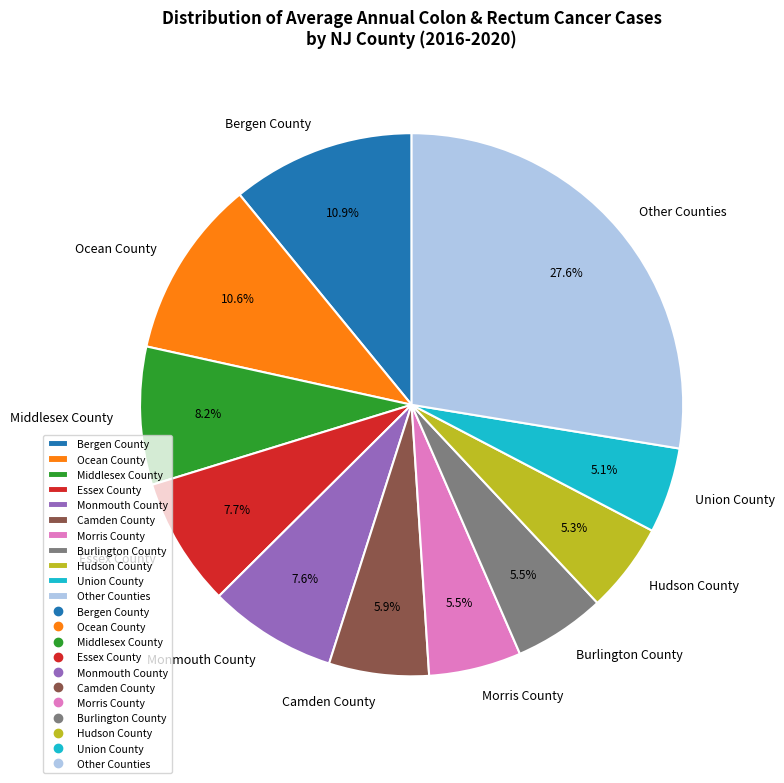

What percentage is NOT represented by Monmouth County?

92.4%